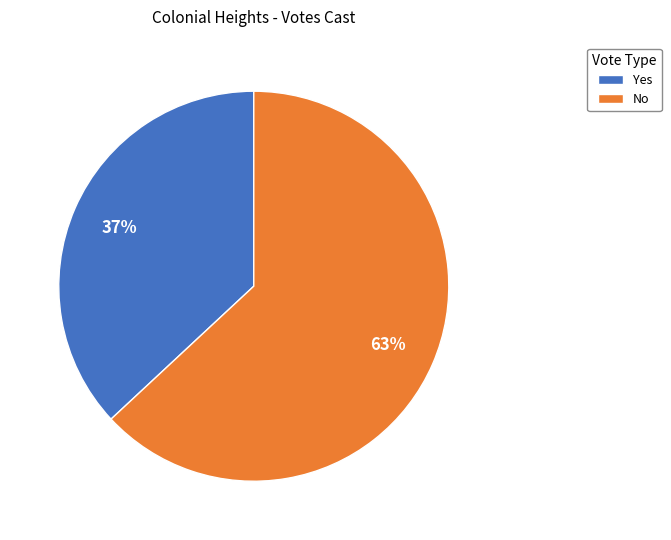

To the nearest percent, what percentage of the pie is No?

63%